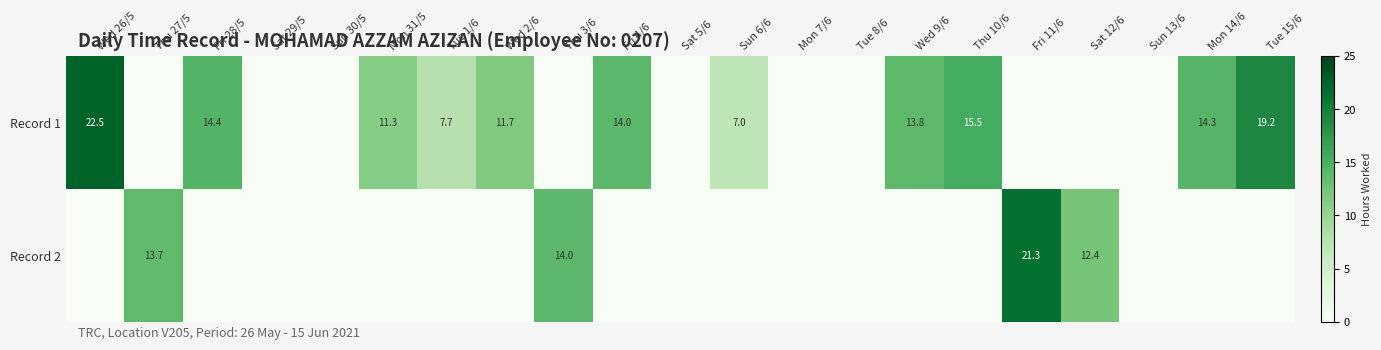

Is it true that Record 1 equals 5.9 at Fri 4/6?

False